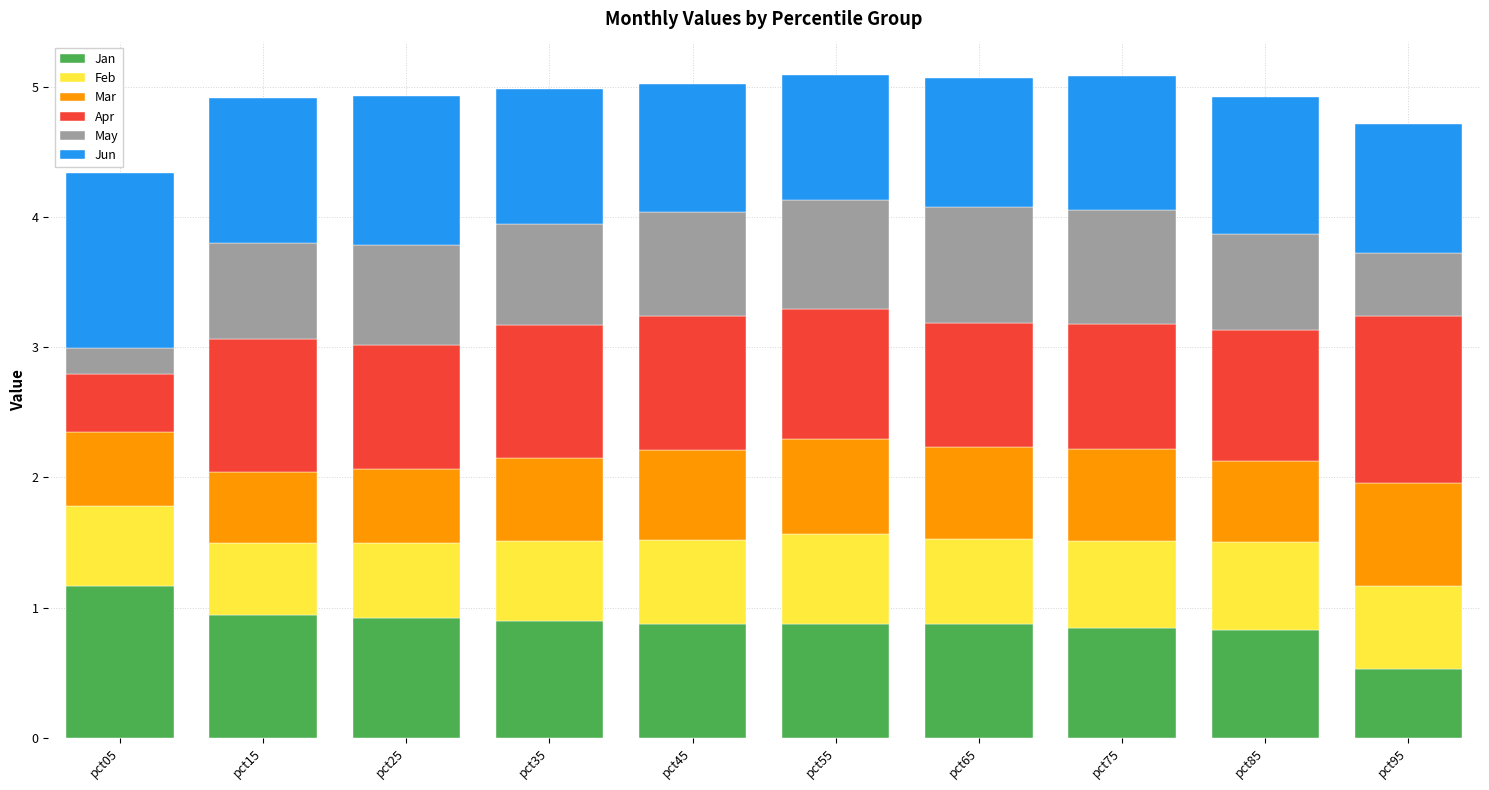

What is the difference between the Jan values at pct55 and pct05?

0.3